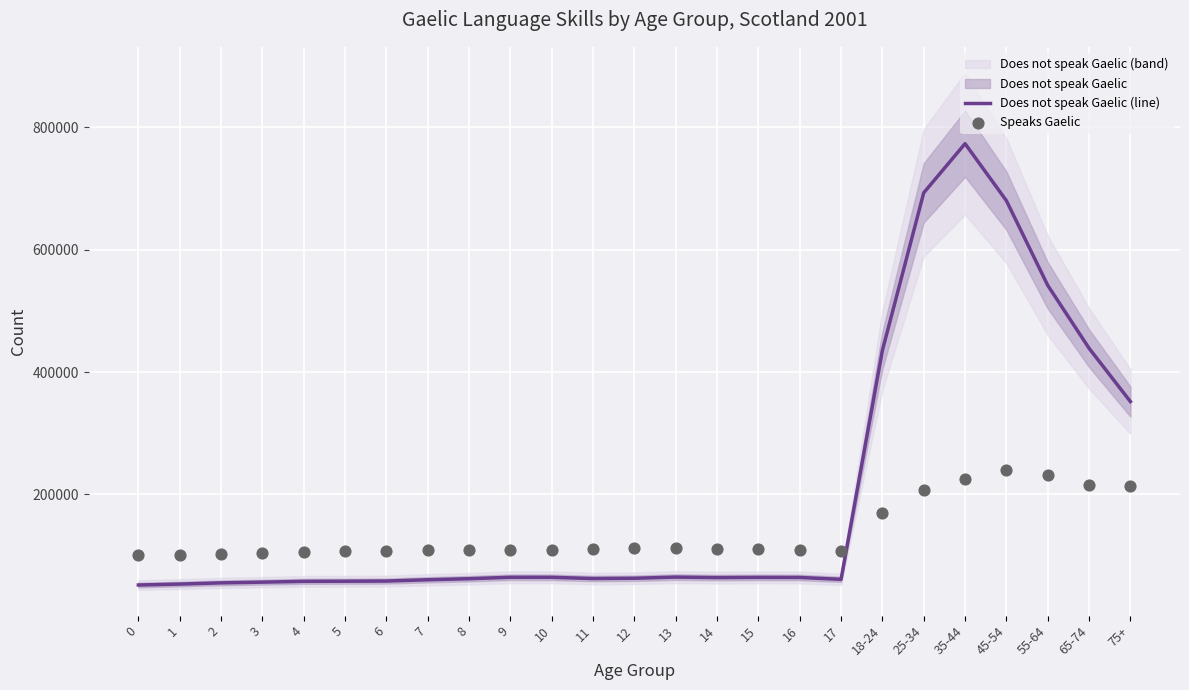

Which series reaches the minimum Y coordinate?

Does not speak Gaelic (line)